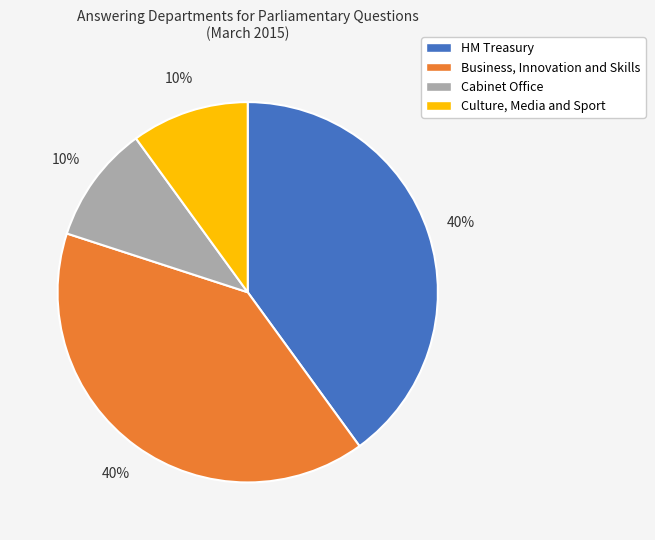

Approximately how many times larger is the value at Business, Innovation and Skills compared to Culture, Media and Sport?

4.0